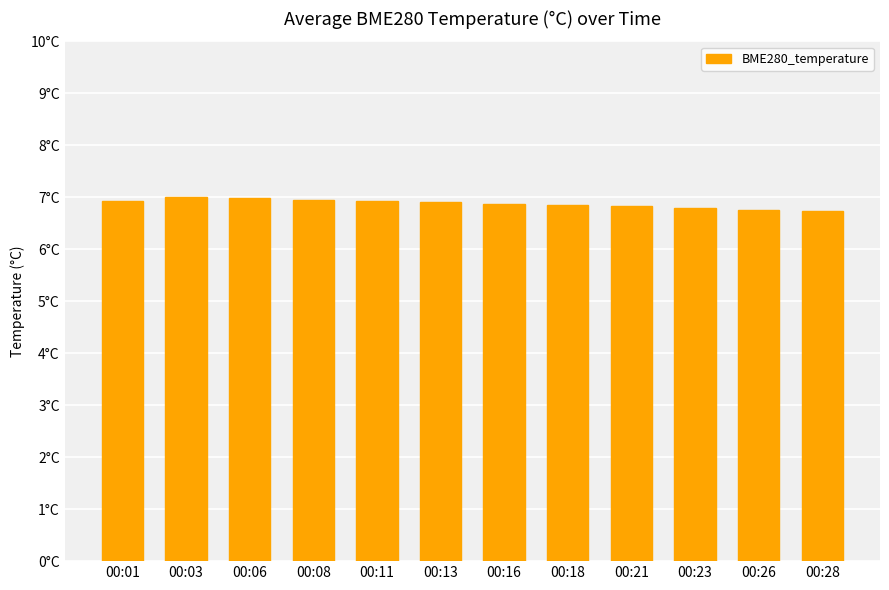

Are the bars grouped side by side (vs. stacked)?

No